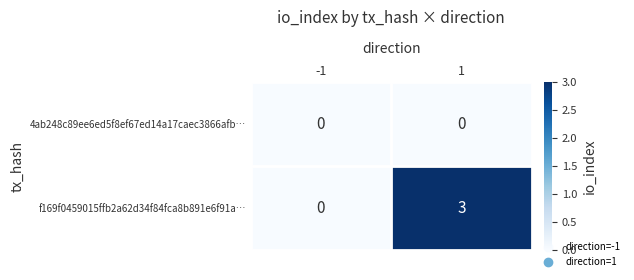

List the series in order of their peak value, lowest first.

4ab248c89ee6ed5f8ef67ed14a17caec3866afb…, f169f0459015ffb2a62d34f84fca8b891e6f91a…